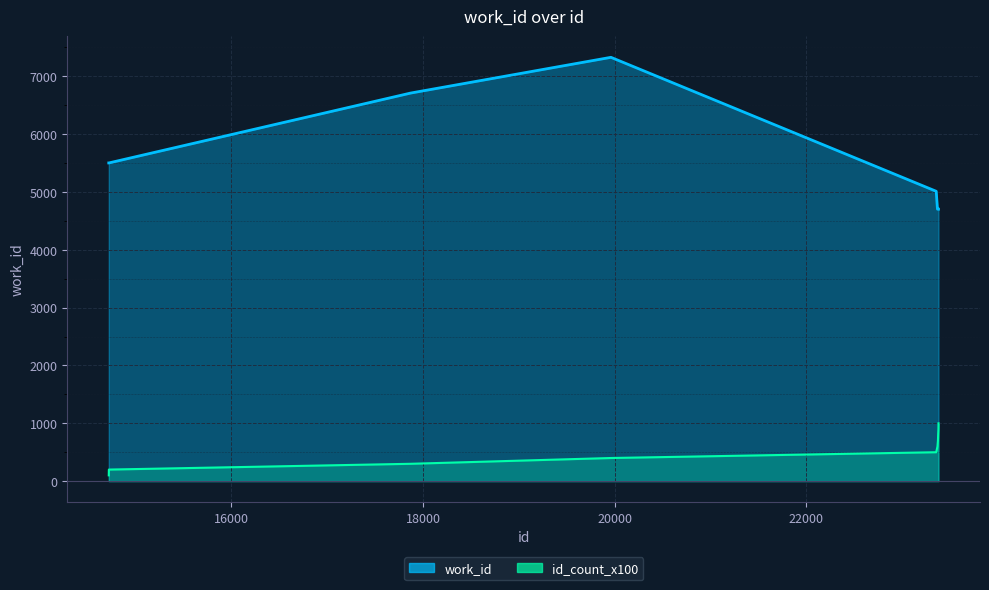

List the labels in order of value, largest first.

19962, 17871, 14721, 14722, 23357, 23370, 23375, 23377, 23380, 23381